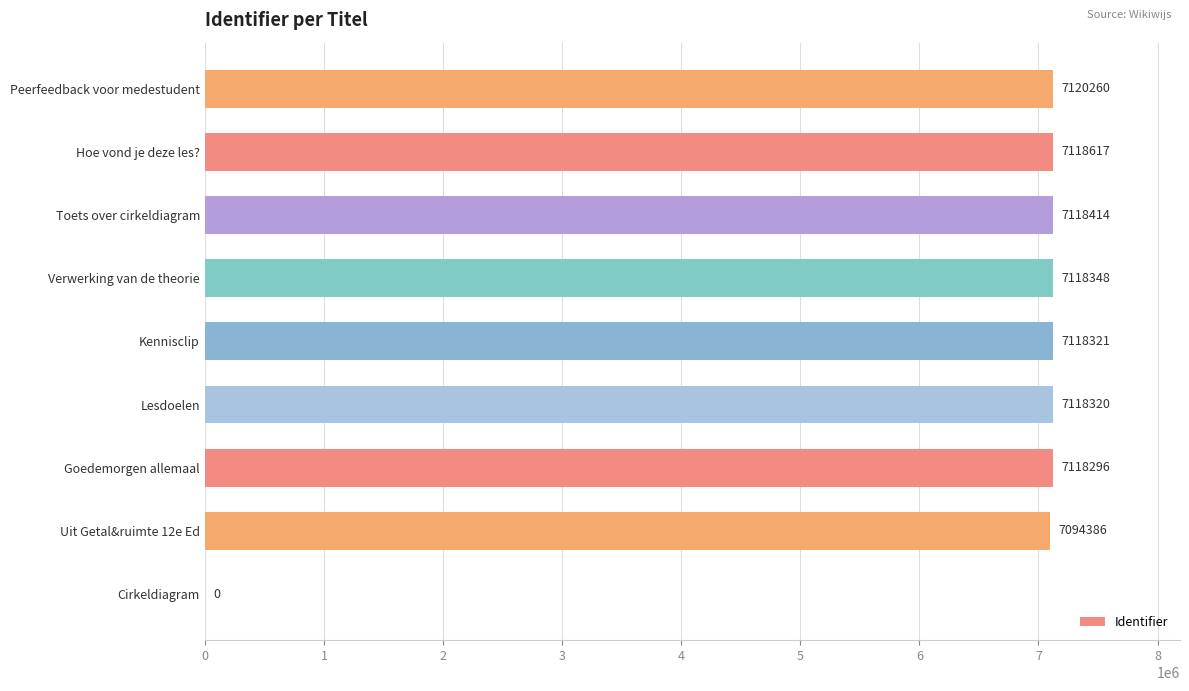

Which label corresponds to the largest value in the chart?

Peerfeedback voor medestudent